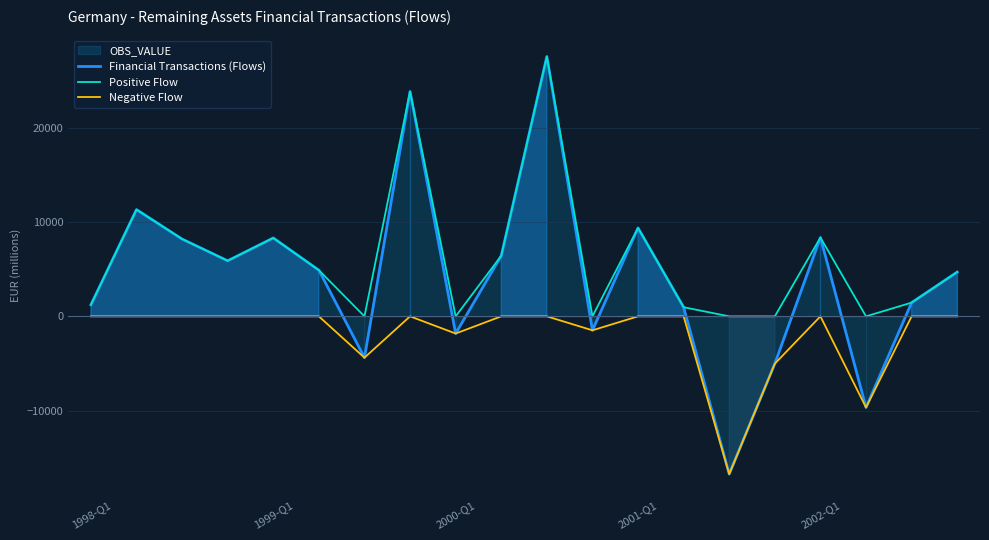

How many positive values does the Positive Flow series have?

14